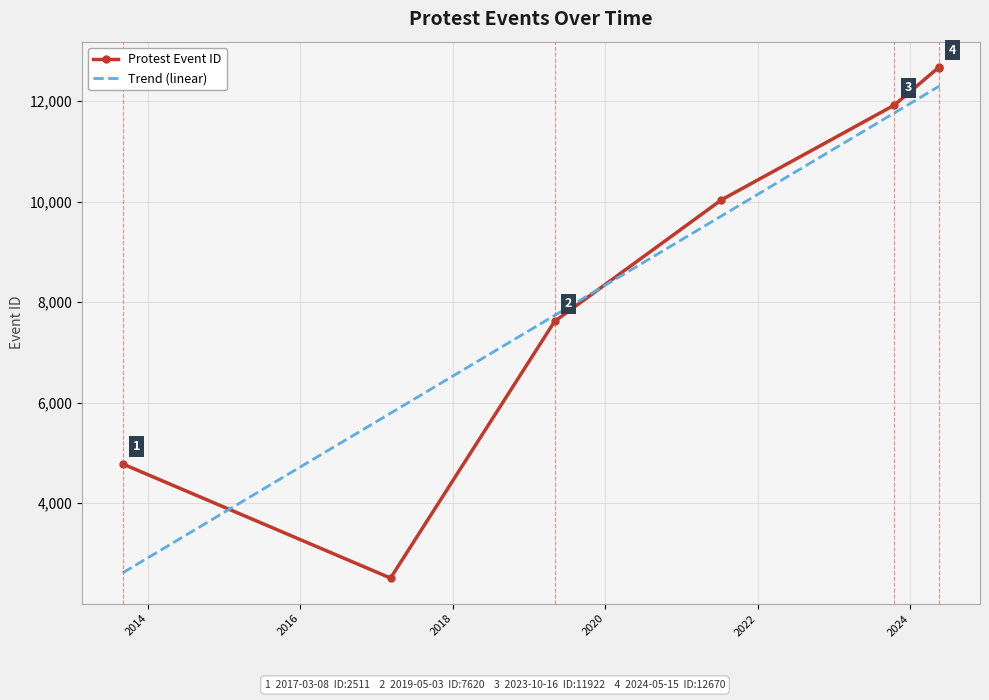

True or false: Trend (linear) and Protest Event ID cross at least once.

True